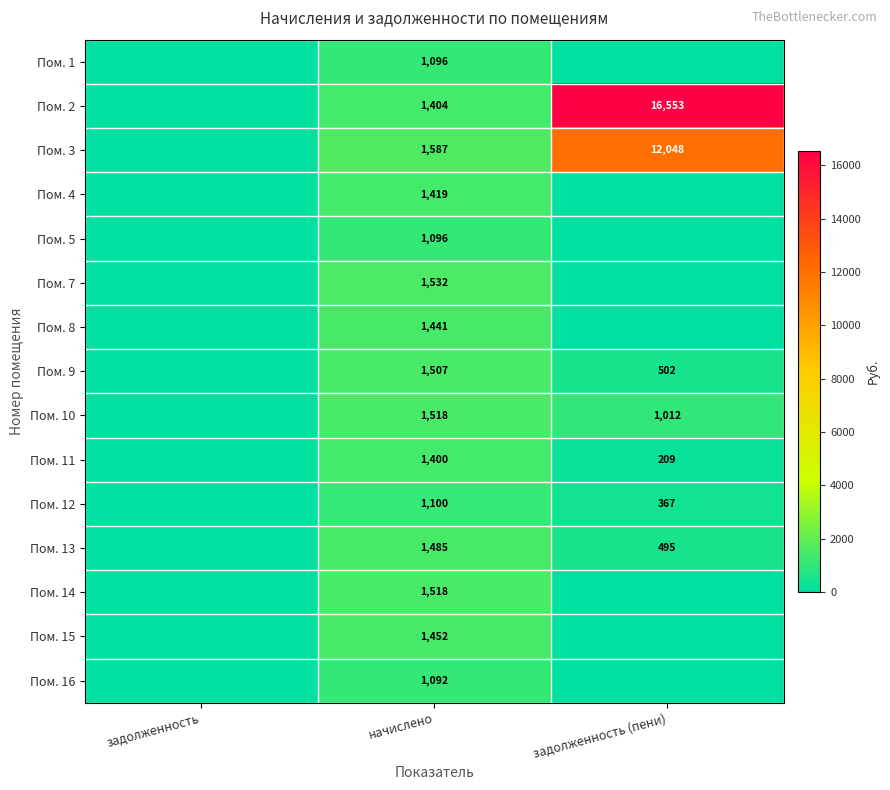

The Пом. 12 series shows 126.1 at задолженность (пени). True or false?

False